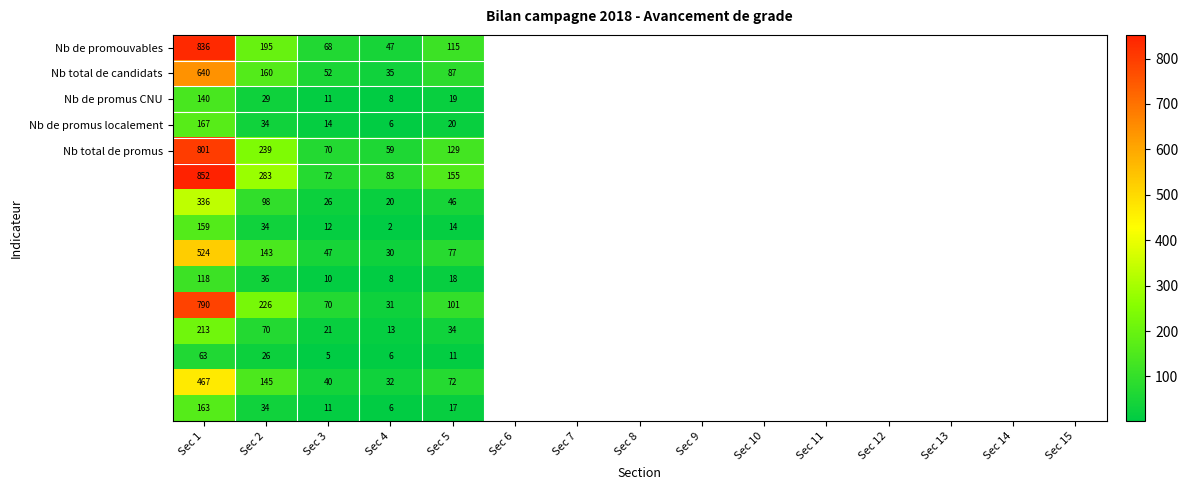

Which label corresponds to the smallest value in the chart?

Sec 4